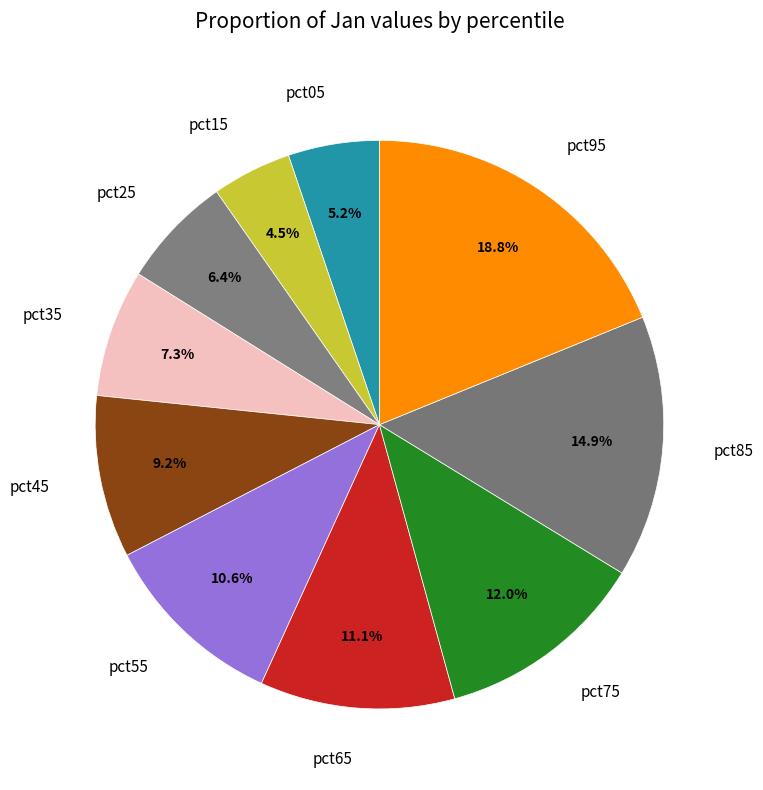

How many slices are in this pie chart?

10